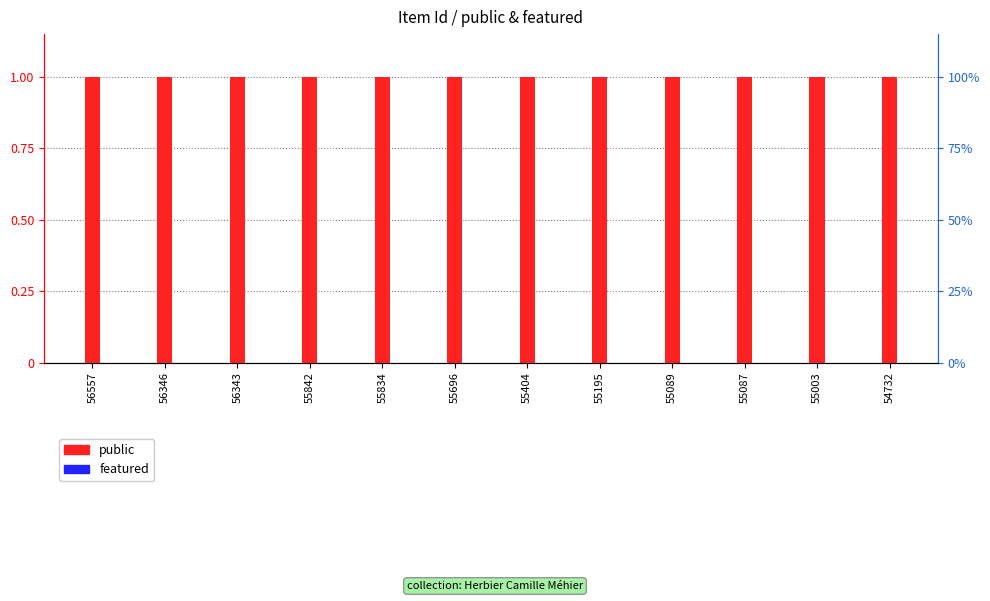

Which series changed the most between 56343 and 55696?

public